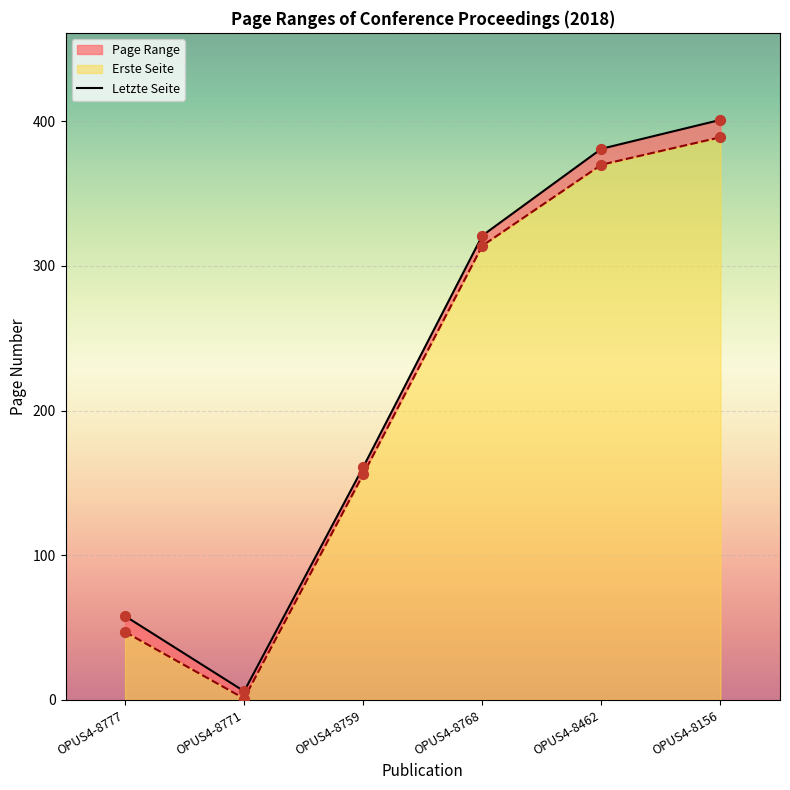

At how many categories does at least one series exceed 77?

4